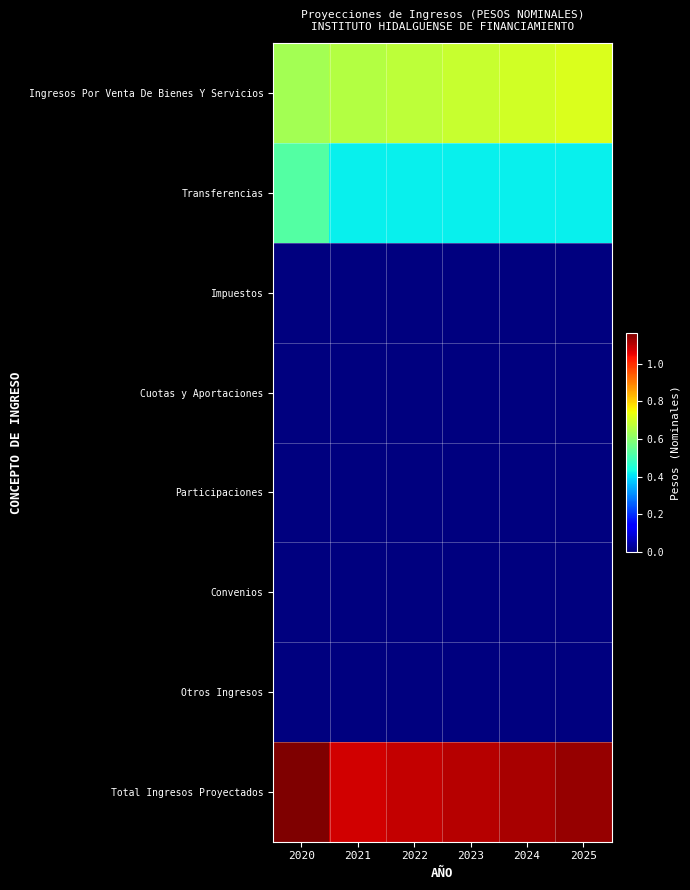

Which label corresponds to the largest value in the chart?

2020